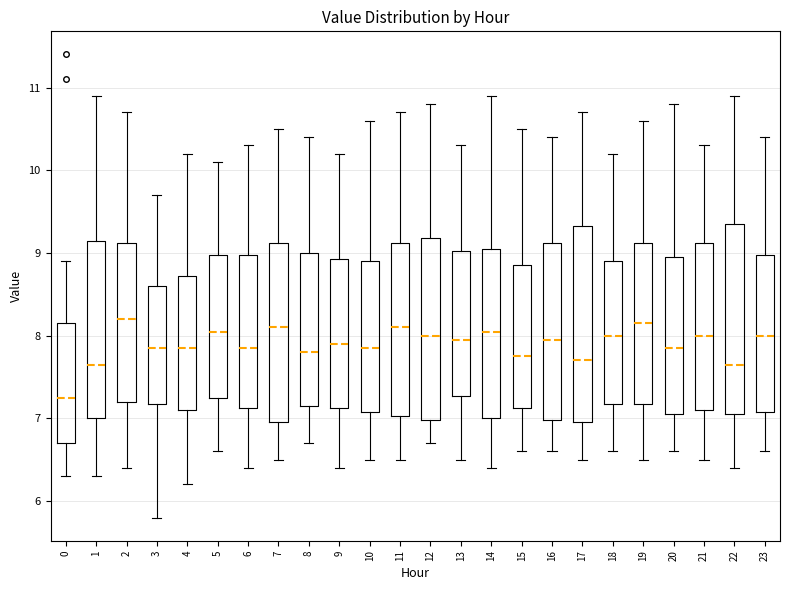

Where is the lower edge of the box at x = 7 on the y-axis? The values are not printed on the chart, so give them approximately, as read against the axis.

7.0